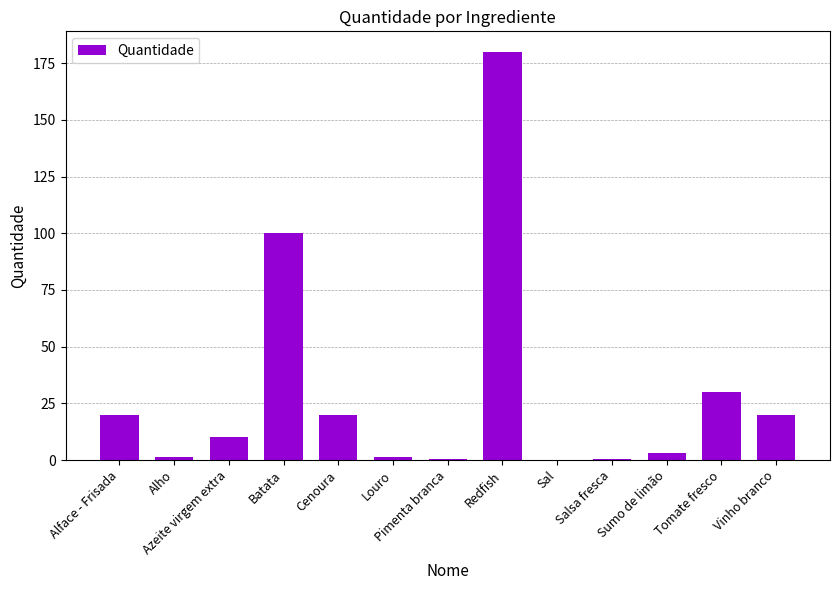

What is the sum of the values at Azeite virgem extra and Batata?

110.0